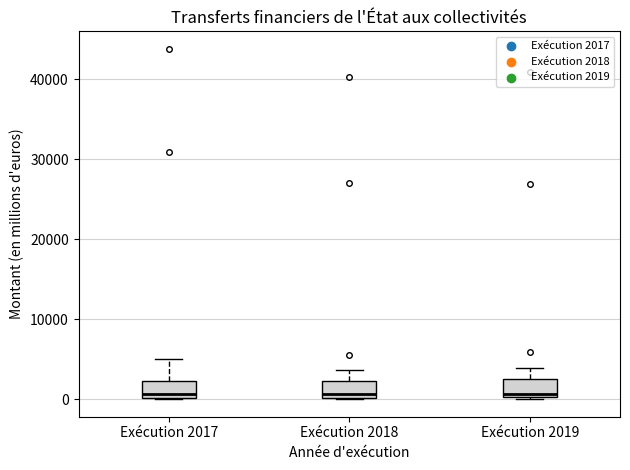

Reading left to right, transcribe this box plot: for each box, give where its median line is, the range the box spans, and where its two whiskers end, as read against the y-axis. The values are not printed on the chart, so give them approximately, as read against the axis.

Exécution 2017: median 1000, box 0 to 2000, whiskers 0 to 5000
Exécution 2018: median 1000, box 0 to 2000, whiskers 0 to 4000
Exécution 2019: median 1000, box 0 to 3000, whiskers 0 to 4000